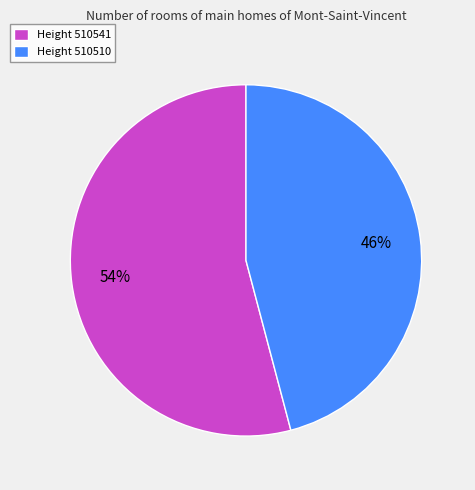

What percentage is the Height 510541 slice, to the nearest percent?

54%